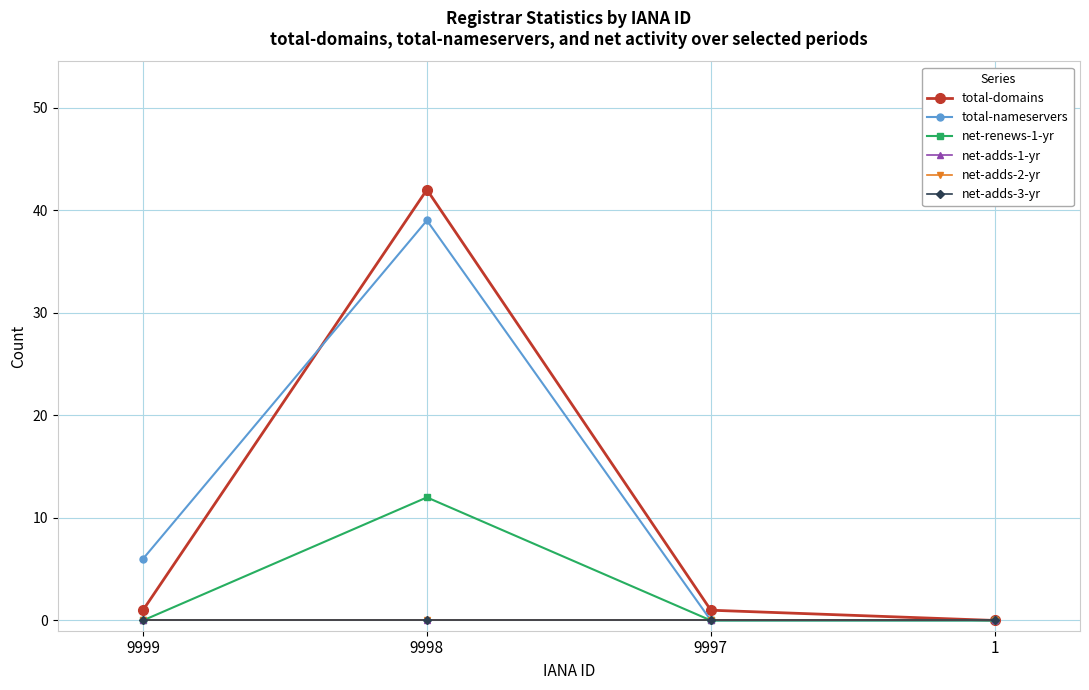

Between 9999 and 1, which series saw the biggest shift?

total-nameservers